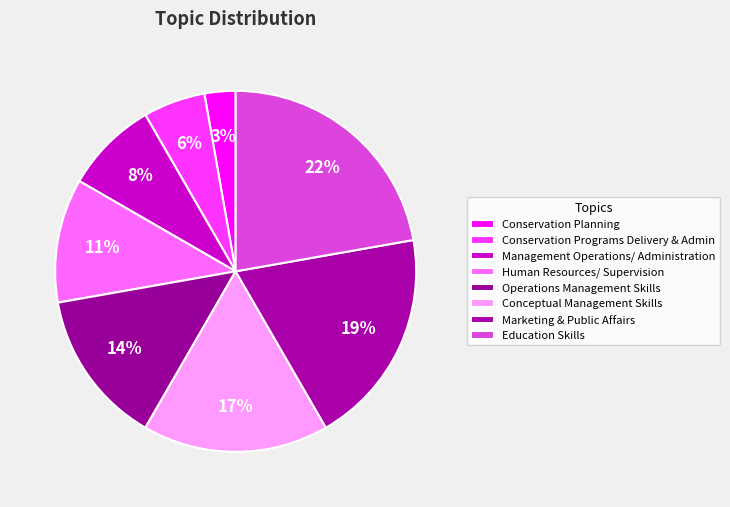

How much of the chart is everything except Education Skills?

77.8%